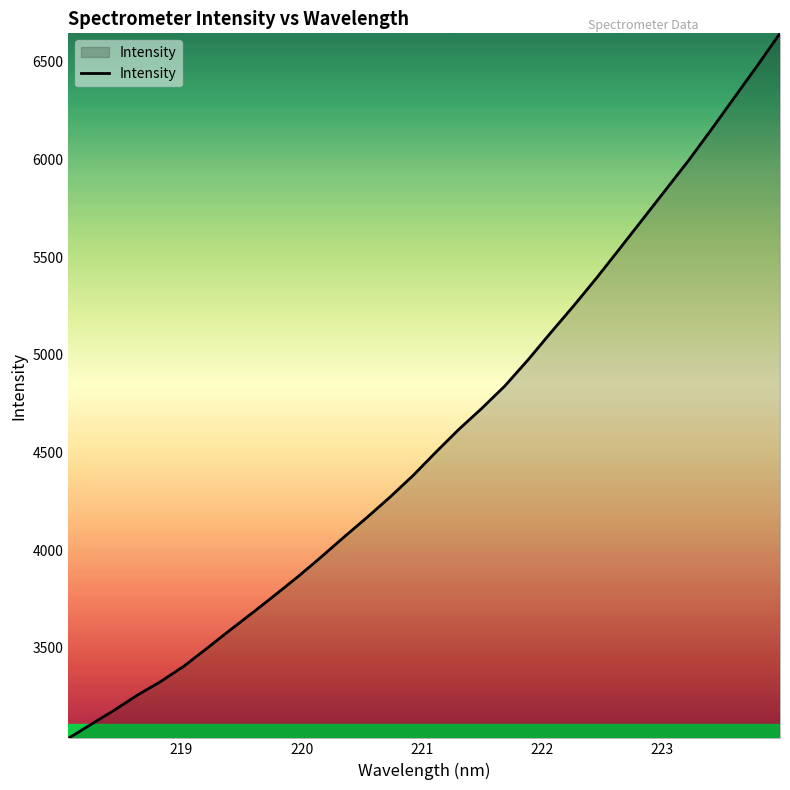

What is the minimum value shown in the chart?

3037.5